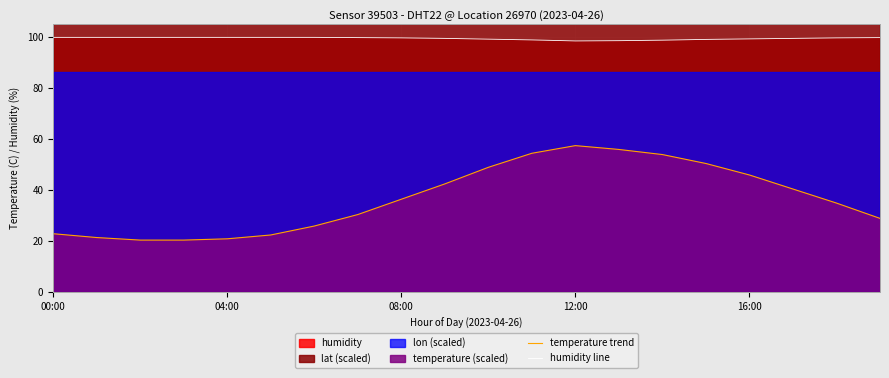

True or false: humidity line and temperature trend intersect in this chart.

False